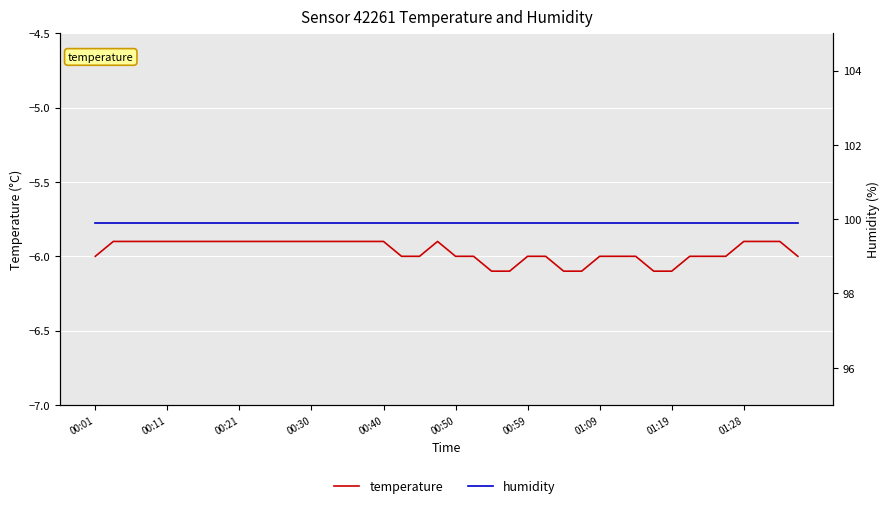

At which category does temperature reach its first local peak?

19